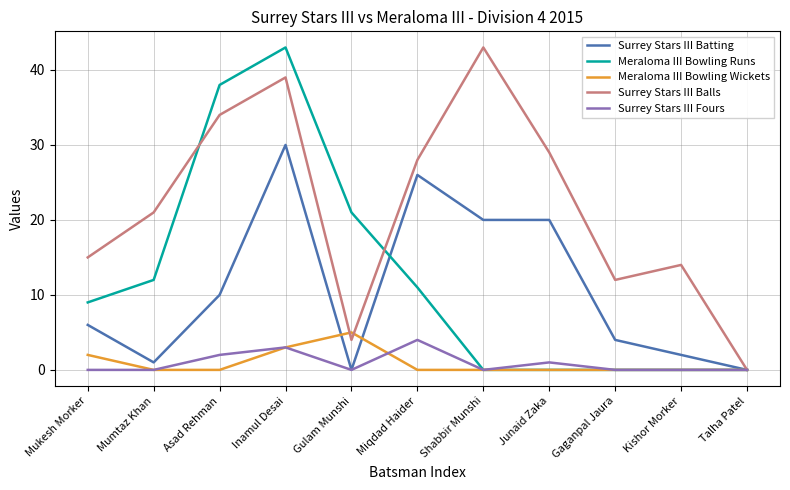

What position from the right is Miqdad Haider?

6